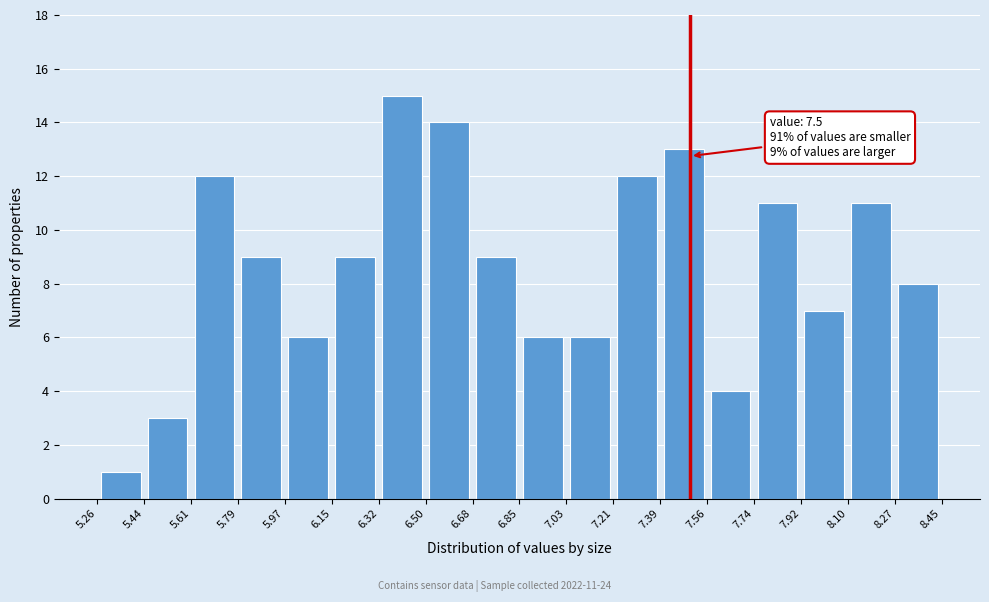

Over which range of the x-axis is the bar tallest?

6.32 to 6.50